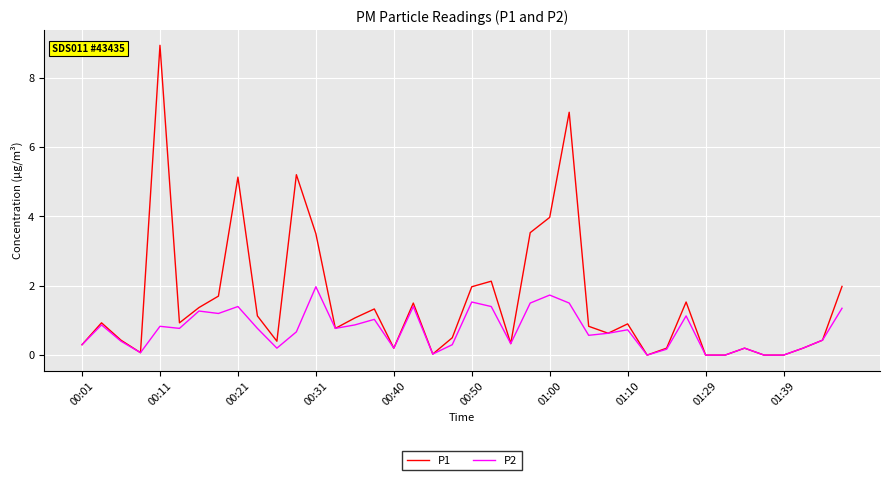

Which series has the widest spread of values?

P1